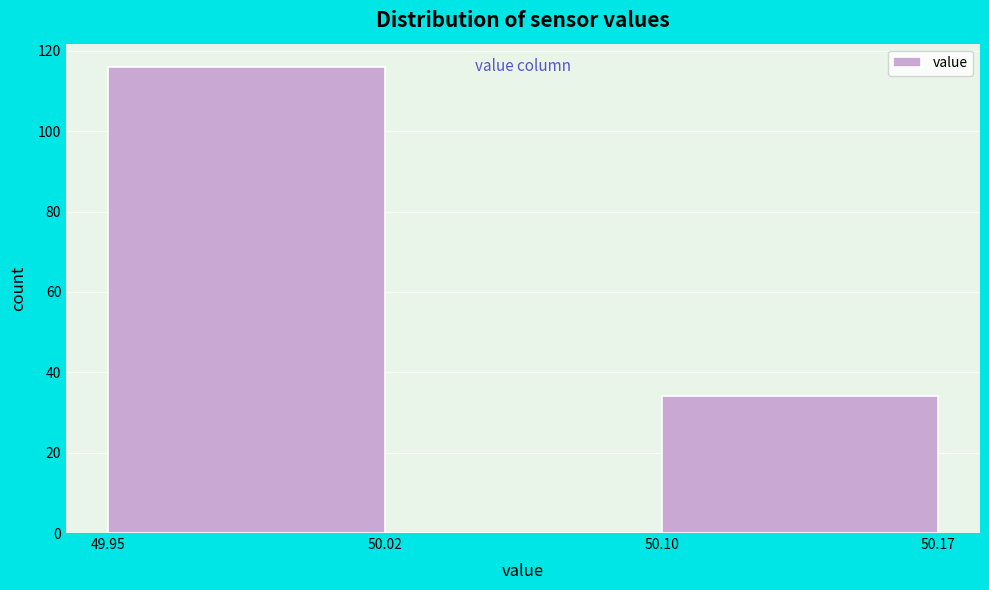

Reading left to right, extract all data points from this chart.

49.95=116	50.02=0	50.17=34